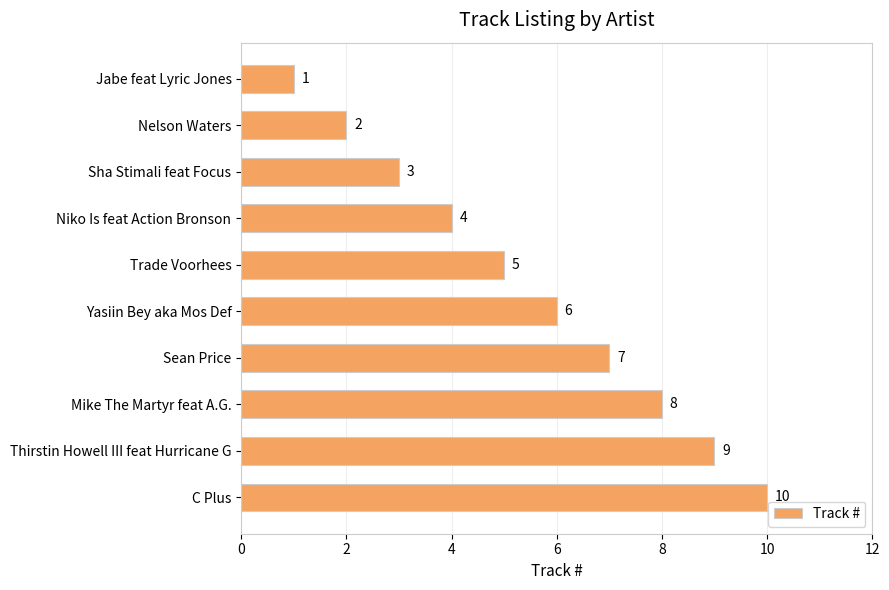

Which has a higher value, Niko Is feat Action Bronson or Thirstin Howell III feat Hurricane G?

Thirstin Howell III feat Hurricane G